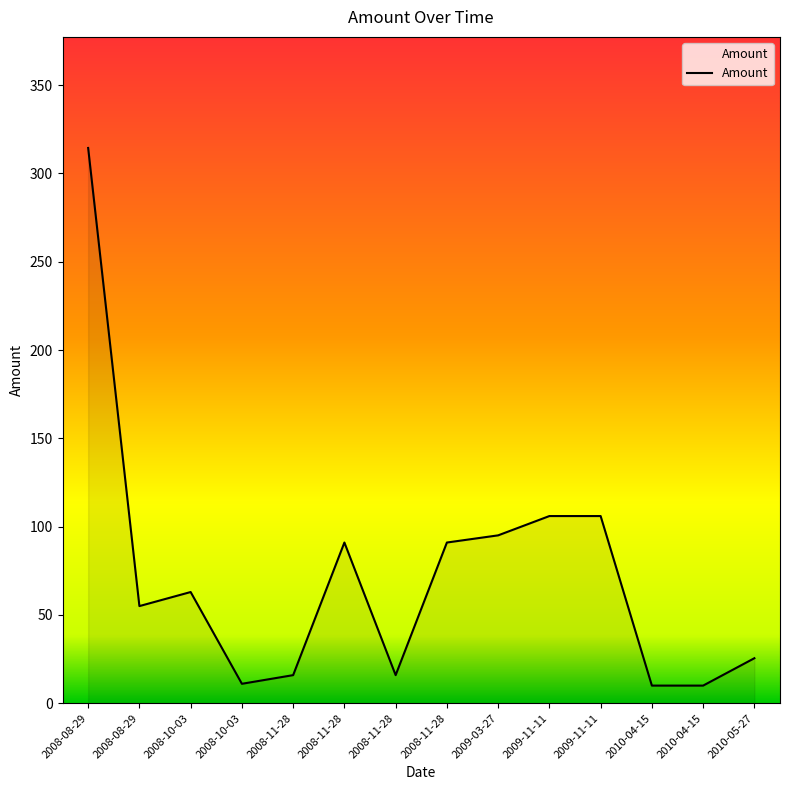

What is the ratio of the value at 2008-08-29 to the value at 2008-10-03?

5.0